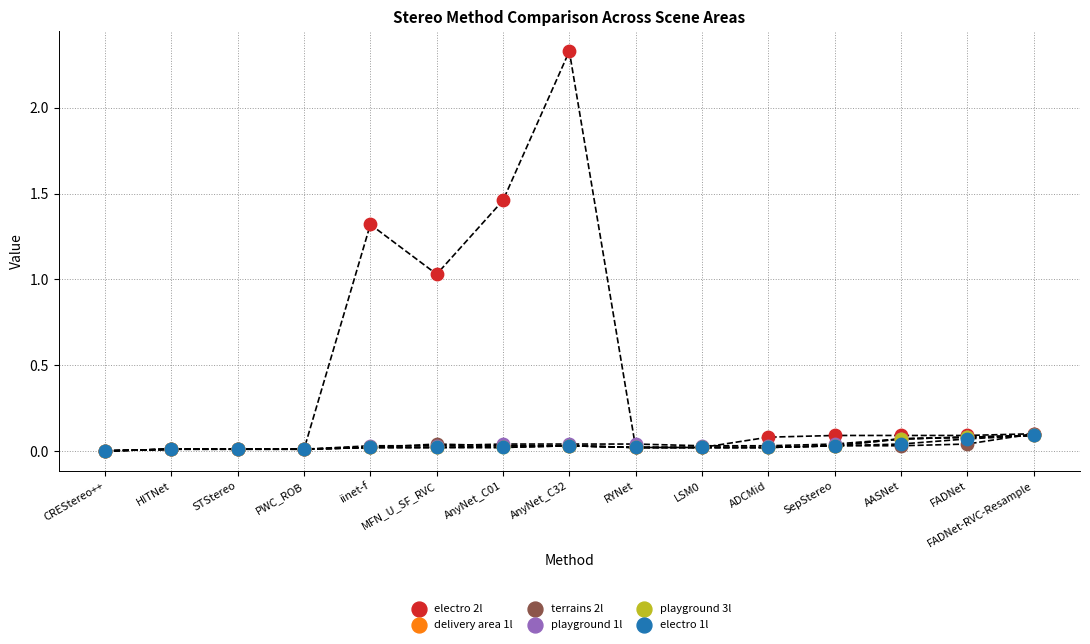

Which series has the widest spread of Y values?

electro 2l